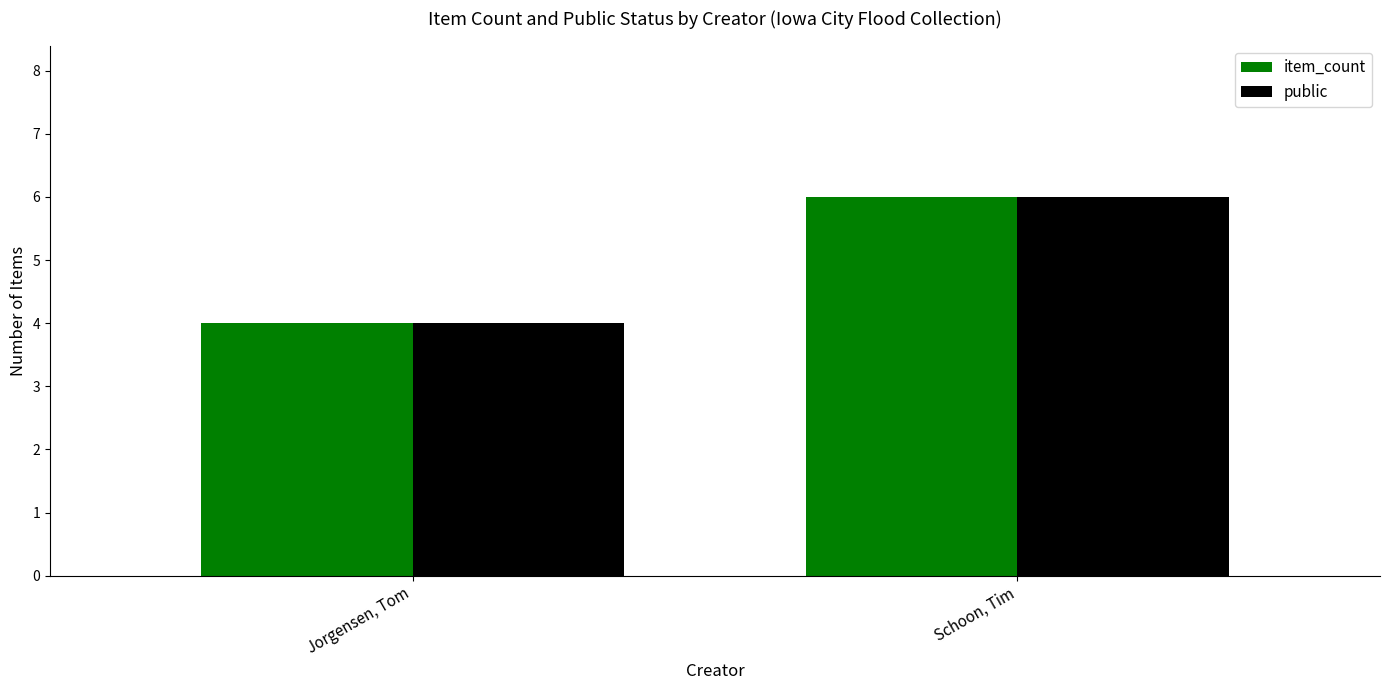

What is the minimum value shown in the chart?

4